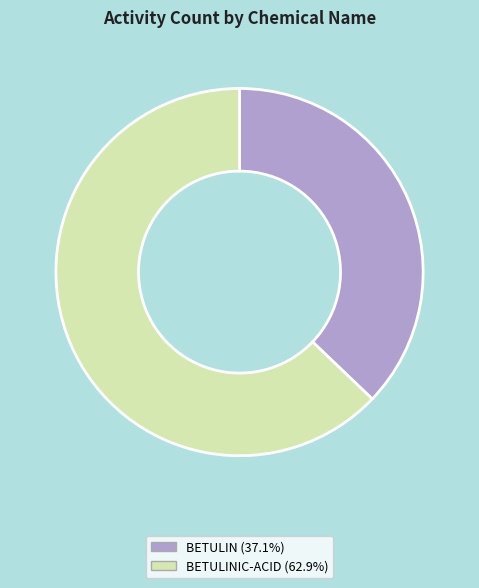

Does BETULIN (37.1%) account for over 50% of the chart?

No